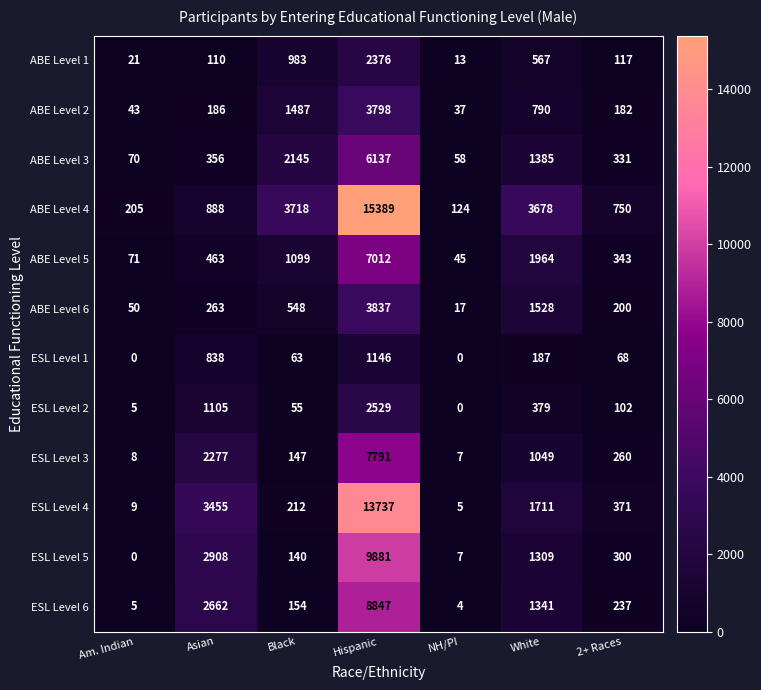

At which label does ESL Level 5 first exceed 300?

Asian